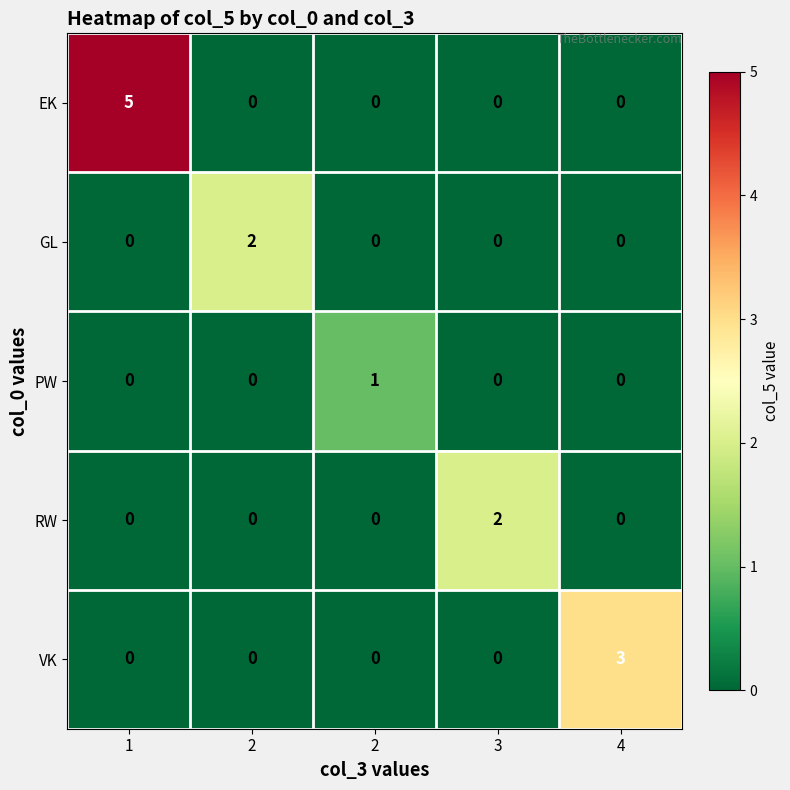

How many distinct data groups are displayed?

5